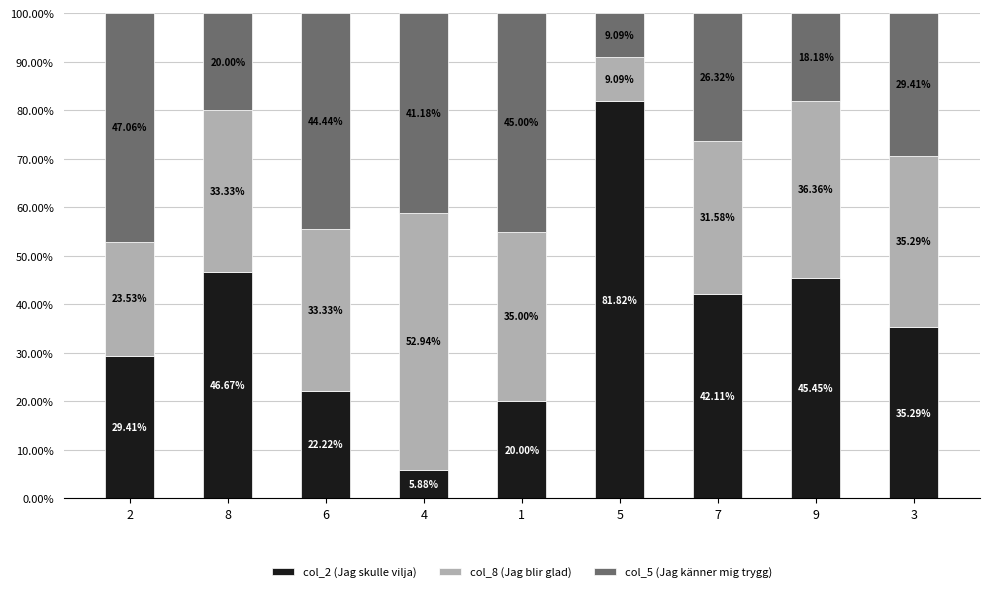

Rank the categories by col_2 (Jag skulle vilja) value from lowest to highest.

4, 1, 6, 2, 3, 7, 9, 8, 5